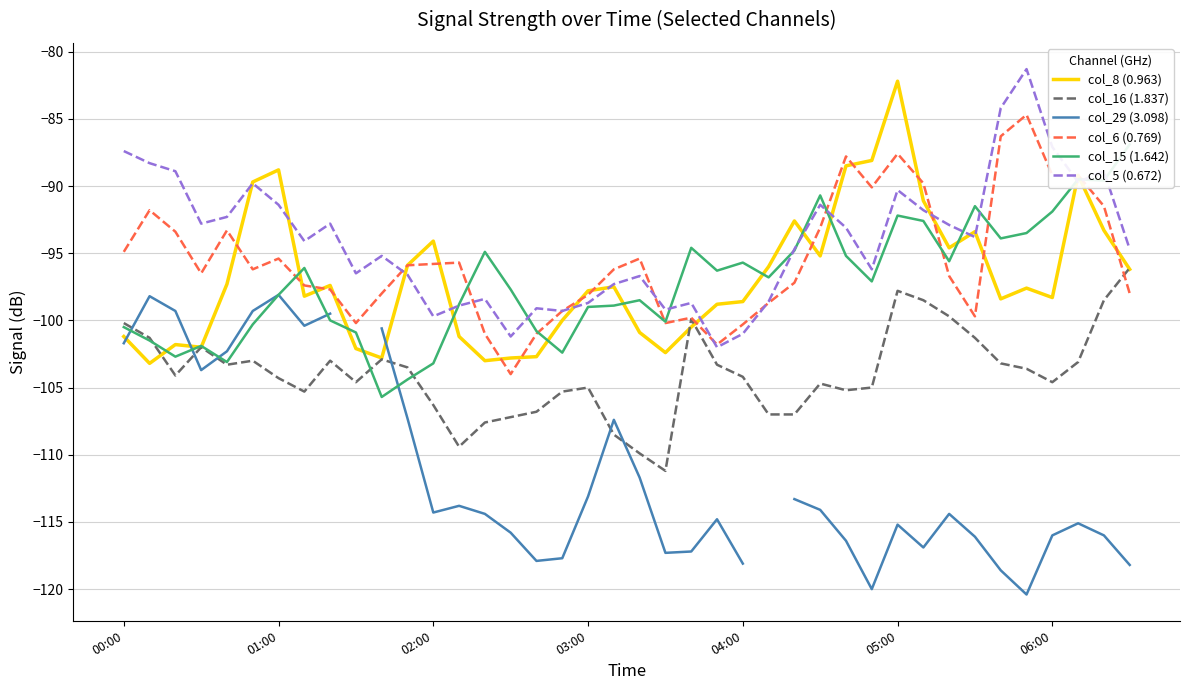

What is the sum of all col_15 (1.642) values?

-3887.9